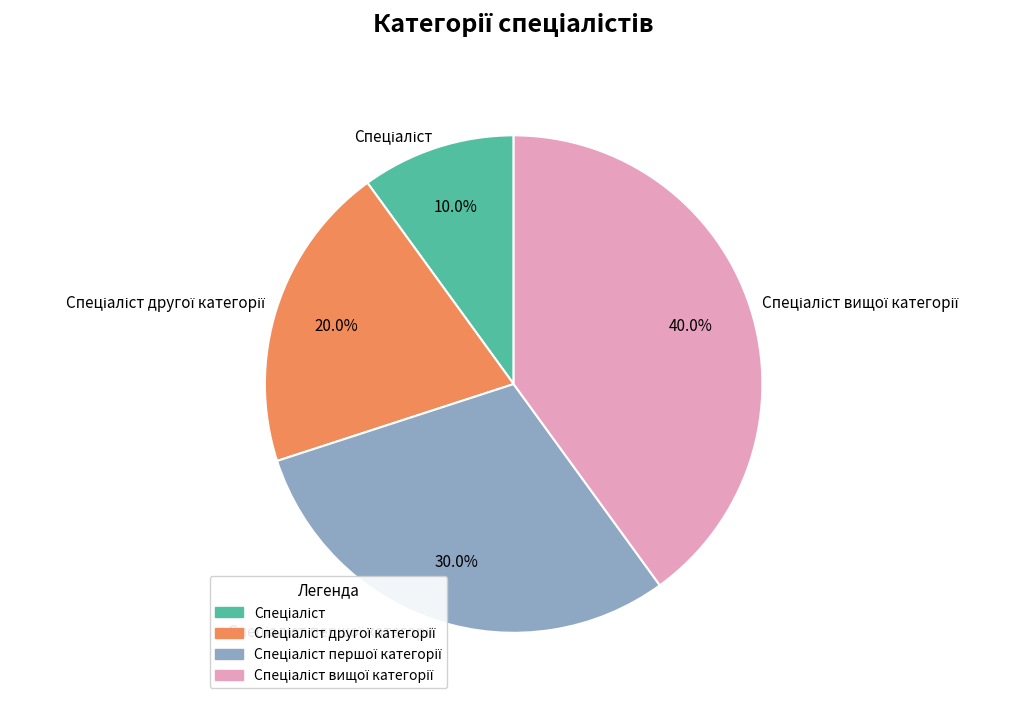

Is there a majority slice in this chart?

No